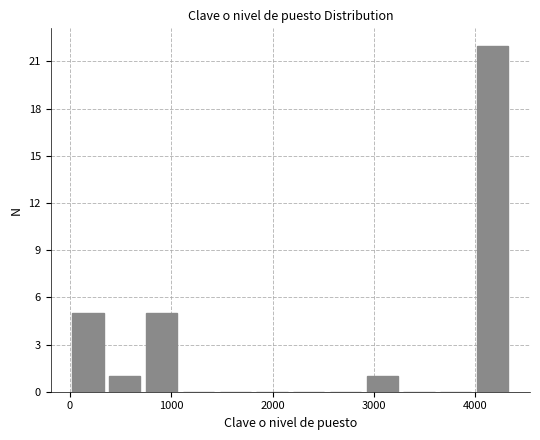

Read against the x-axis, roughly where is the centre of the tallest bar?

4200